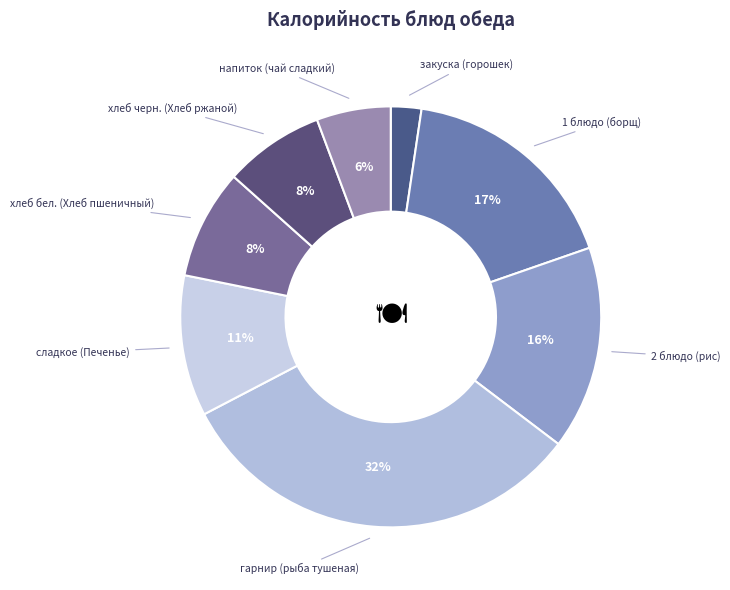

Is there a majority slice in this chart?

No